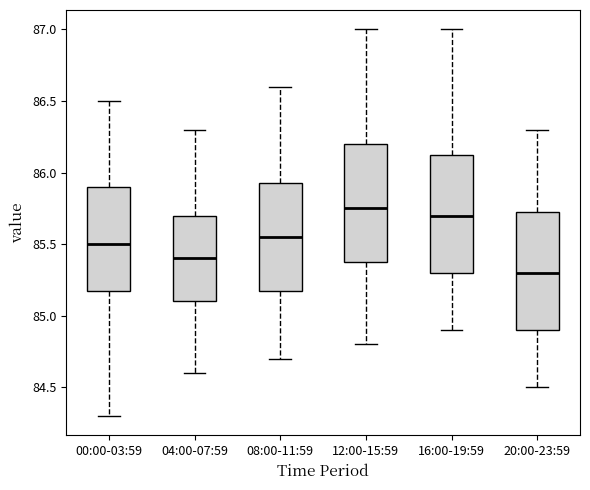

Reading left to right, transcribe this box plot: for each box, give where its median line is, the range the box spans, and where its two whiskers end, as read against the y-axis. The values are not printed on the chart, so give them approximately, as read against the axis.

00:00-03:59: median 85.50, box 85.20 to 85.90, whiskers 84.30 to 86.50
04:00-07:59: median 85.40, box 85.10 to 85.70, whiskers 84.60 to 86.30
08:00-11:59: median 85.55, box 85.20 to 85.95, whiskers 84.70 to 86.60
12:00-15:59: median 85.75, box 85.40 to 86.20, whiskers 84.80 to 87.00
16:00-19:59: median 85.70, box 85.30 to 86.15, whiskers 84.90 to 87.00
20:00-23:59: median 85.30, box 84.90 to 85.75, whiskers 84.50 to 86.30